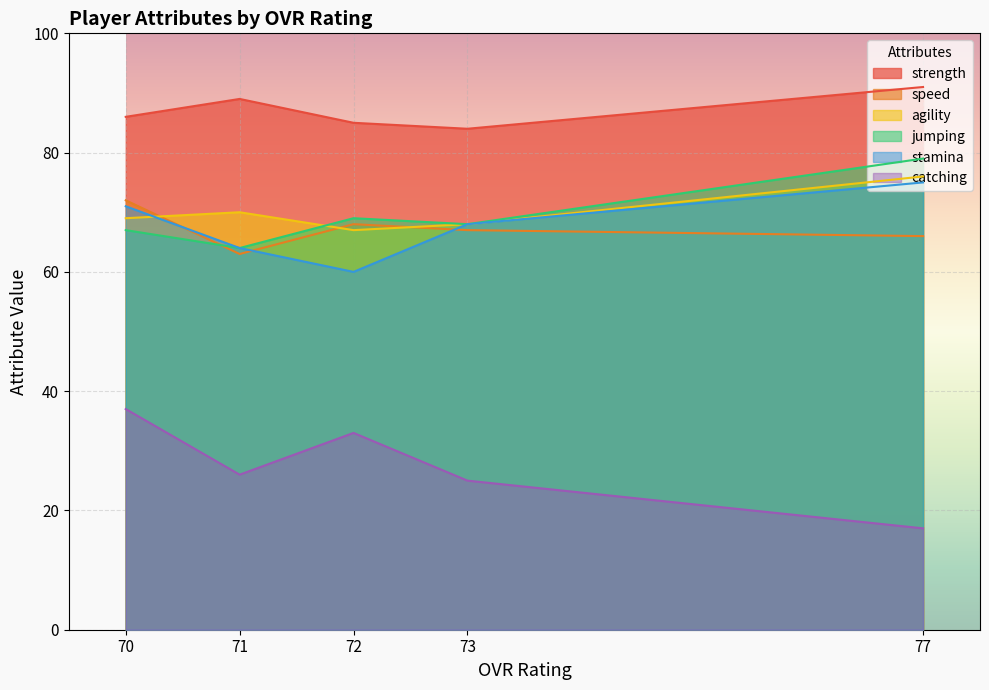

Which has a higher value, 71 or 73?

71